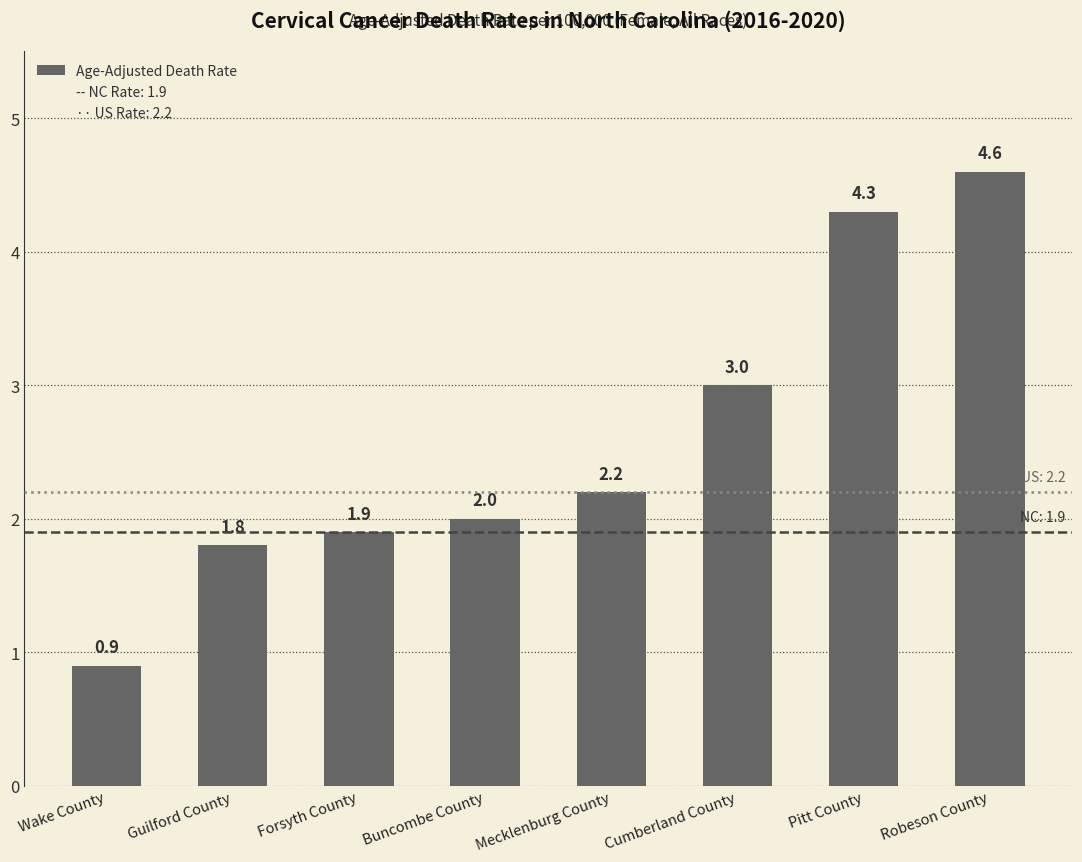

Rank the categories by value from lowest to highest.

Wake County, Guilford County, Forsyth County, Buncombe County, Mecklenburg County, Cumberland County, Pitt County, Robeson County